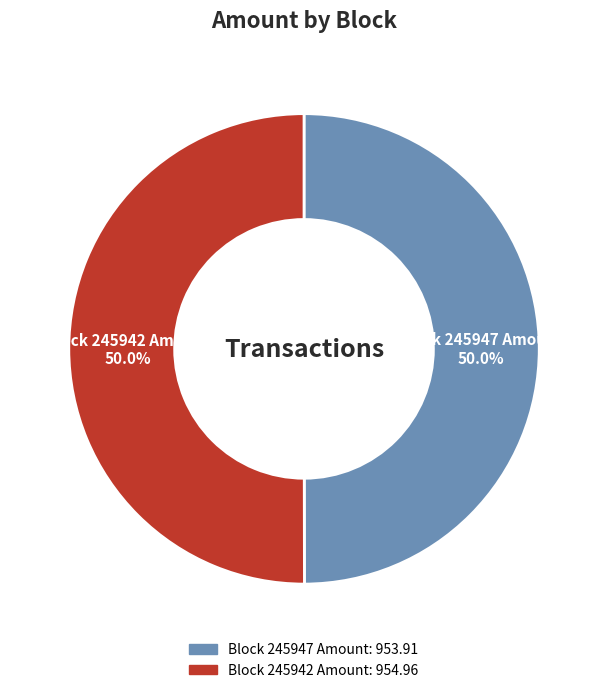

Approximately how many times larger is the value at Block 245947 Amount compared to Block 245942 Amount?

1.0